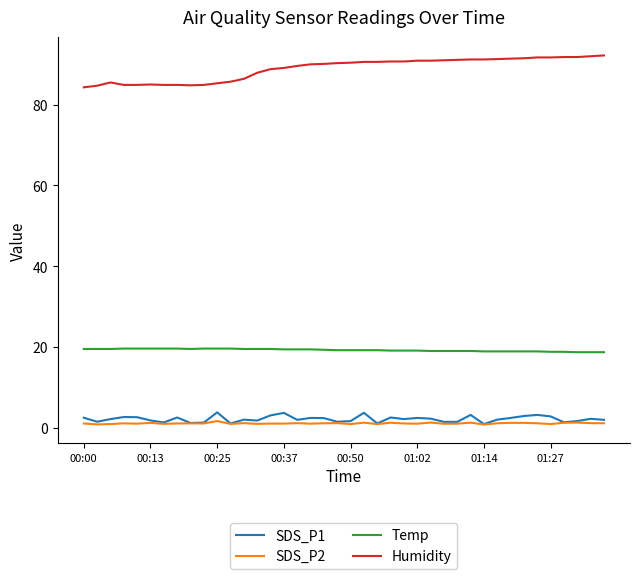

How many series are shown in this chart?

4